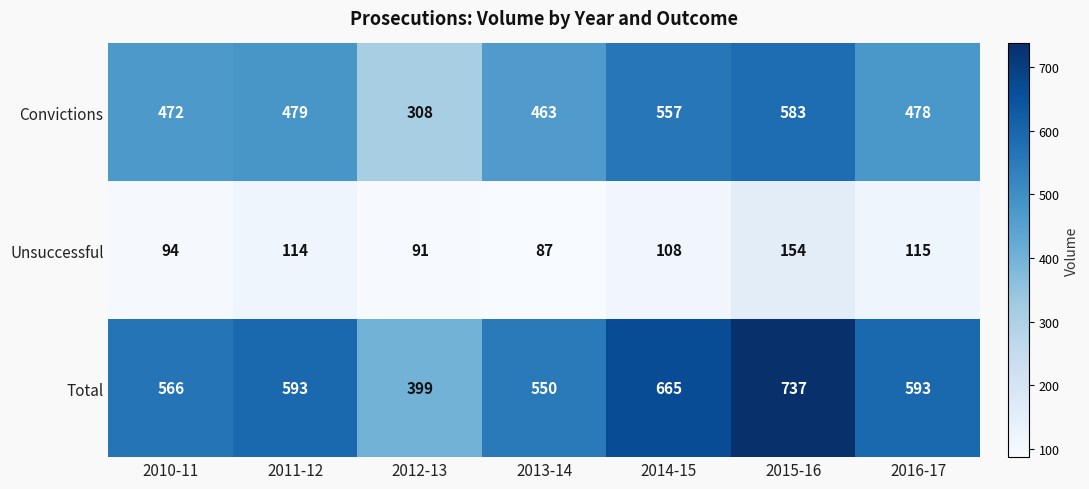

List the series in order of their overall mean, lowest first.

Unsuccessful, Convictions, Total